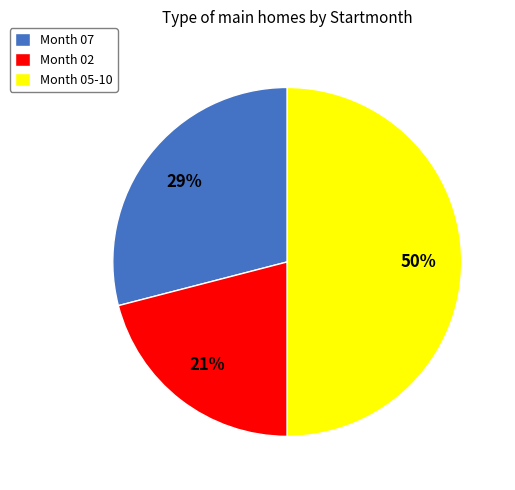

Is it true that Month 02 is 21% of the pie?

True